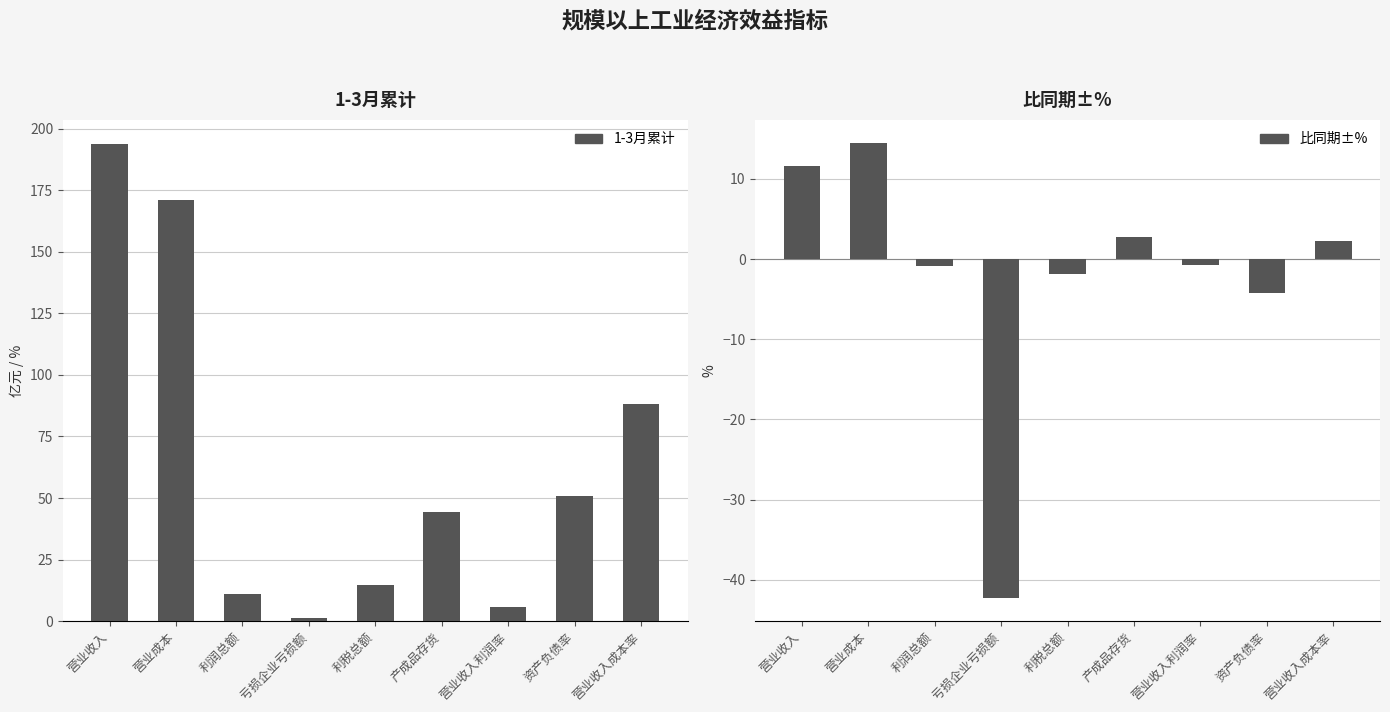

At which label is 比同期±% closest to -13?

资产负债率